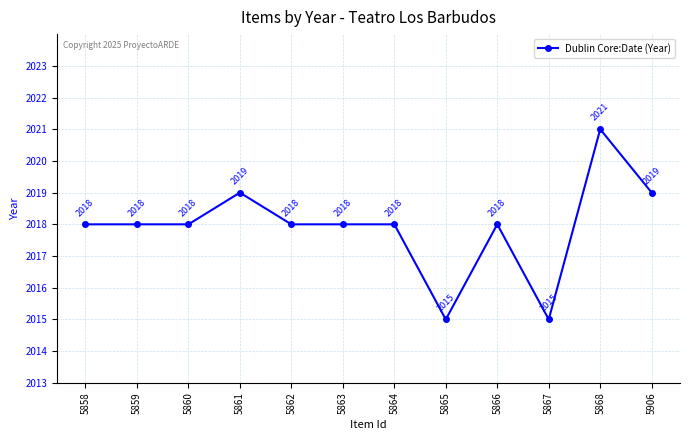

True or false: the data shows 2021 at 5868.

True